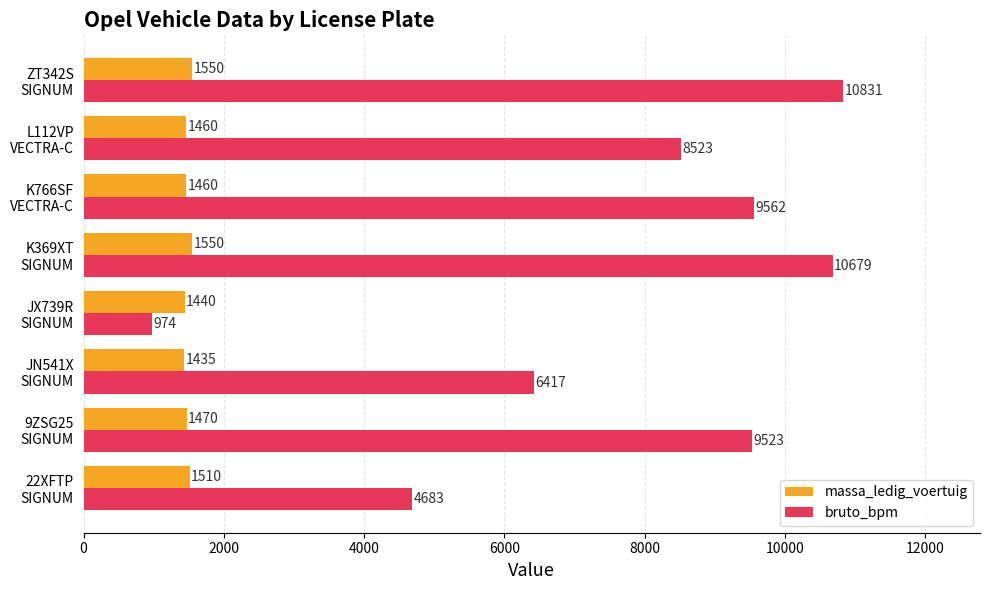

Rank the series by their average value, from lowest to highest.

massa_ledig_voertuig, bruto_bpm